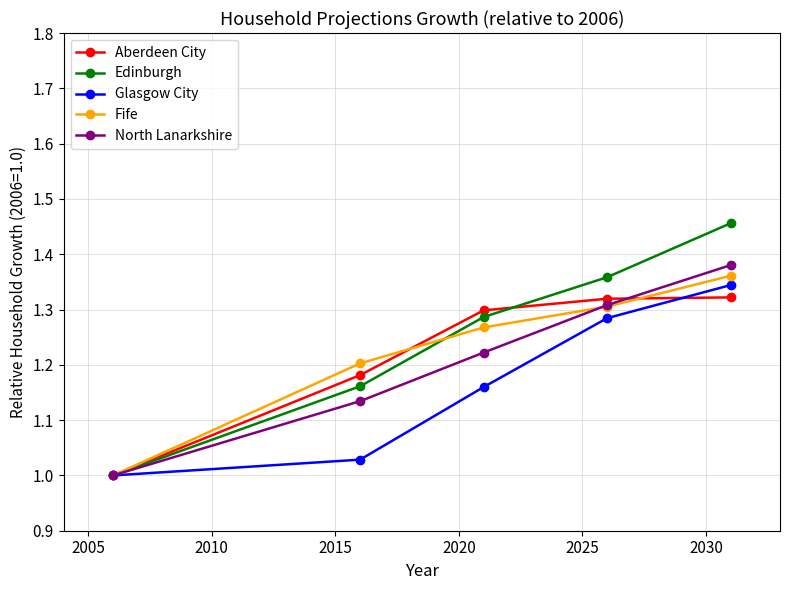

True or false: Edinburgh has more than 2 points higher than both neighbors.

False